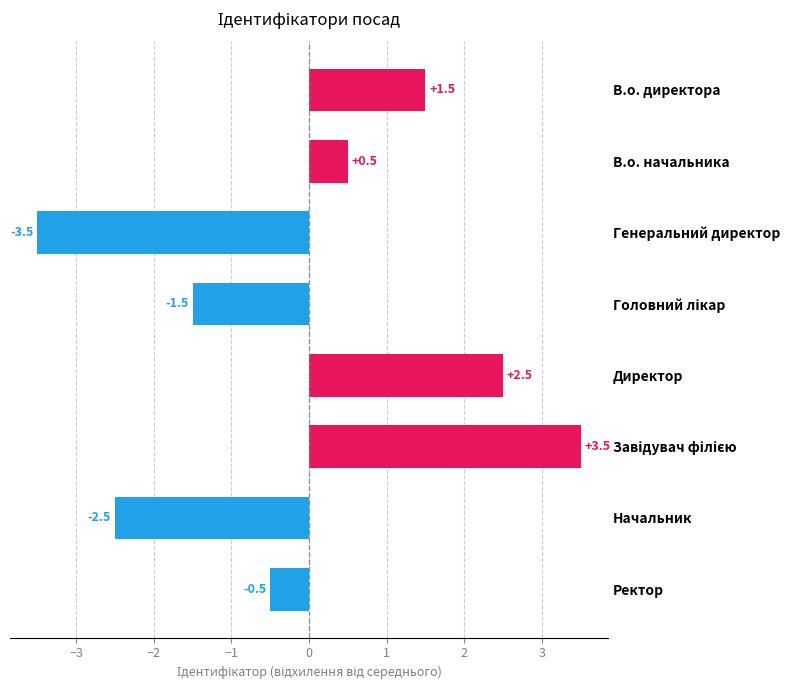

The chart shows a value of -3.5 at Генеральний директор. True or false?

True